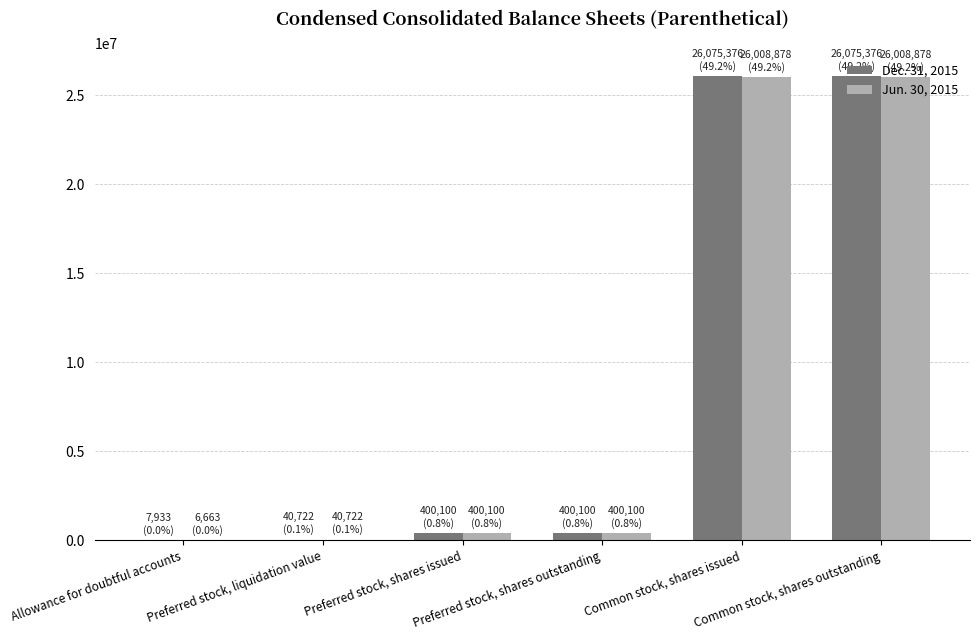

What are all the series names shown in the legend?

Dec. 31, 2015, Jun. 30, 2015